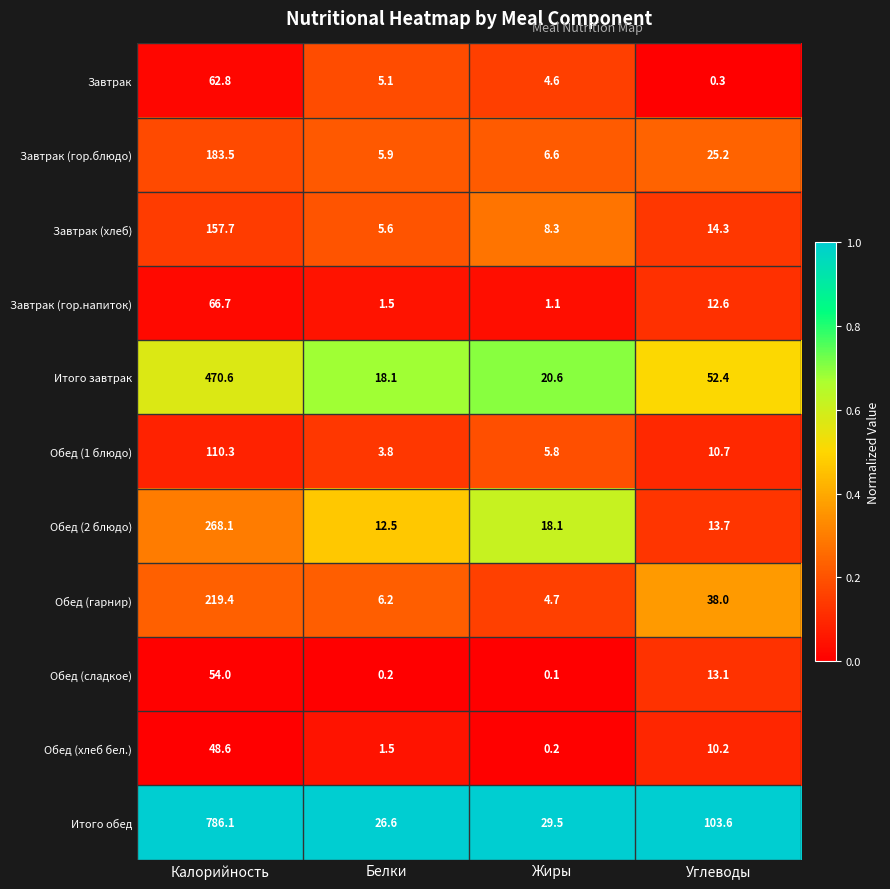

What is the difference between the maximum and minimum values in the Завтрак (гор.блюдо) series?

177.6